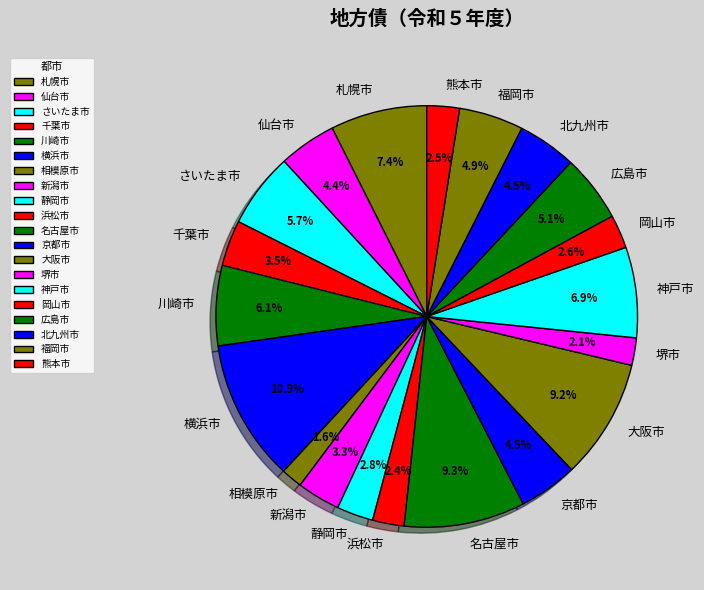

Does any single category account for the majority?

No